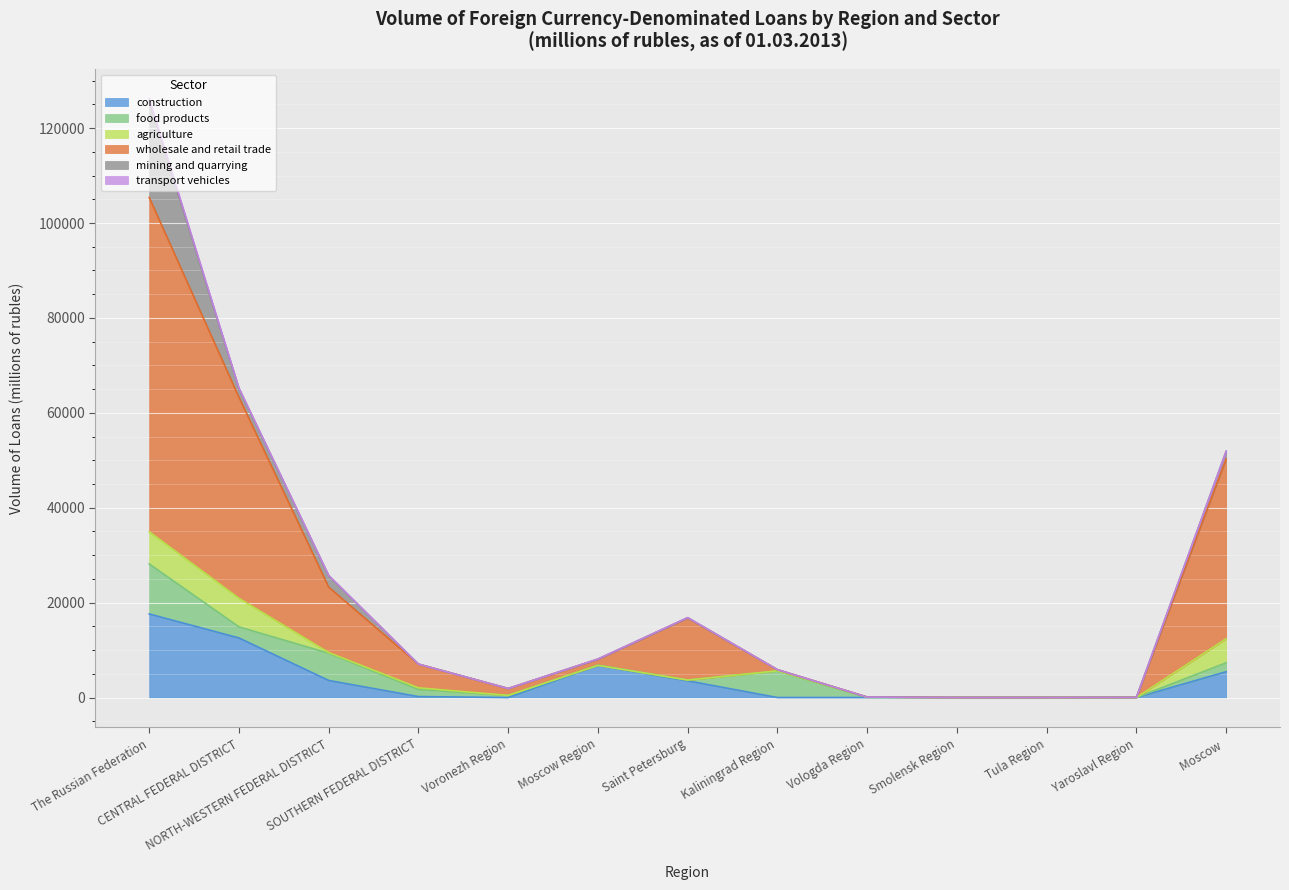

Reading left to right, list all the values displayed in this chart.

construction: 17608	12553	3596	195	0	6778	3514	0	0	0	0	0	5436
food products: 10544	2336	5734	1505	449	6	163	5571	0	0	0	0	1878
agriculture: 6789	6022	143	342	0	0	0	52	91	0	0	0	5067
wholesale and retail trade: 70445	42355	13790	4993	1445	1291	13111	239	0	0	0	18	37906
mining and quarrying: 20284	1854	2411	0	0	0	0	0	0	0	0	0	1604
transport vehicles: 488	120	61	0	0	40	61	0	0	0	0	0	0